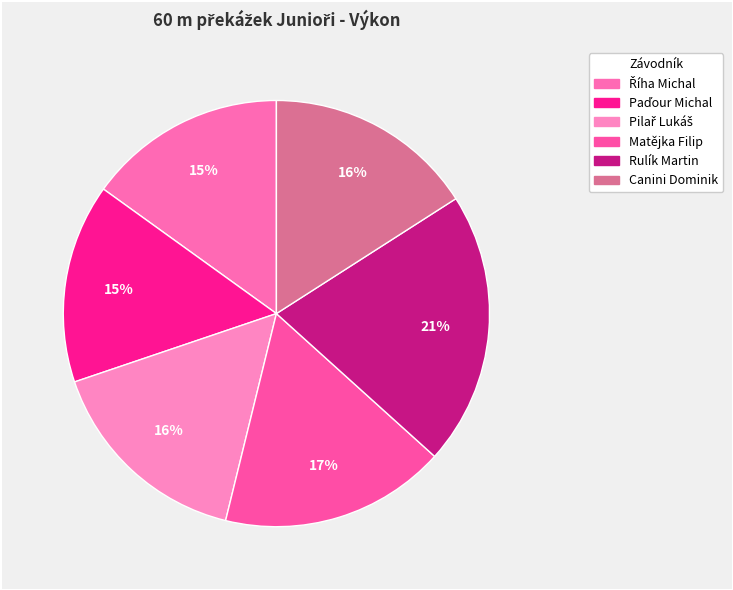

To the nearest percent, what is the difference between the Rulík Martin and Pilař Lukáš slice percentages?

5%